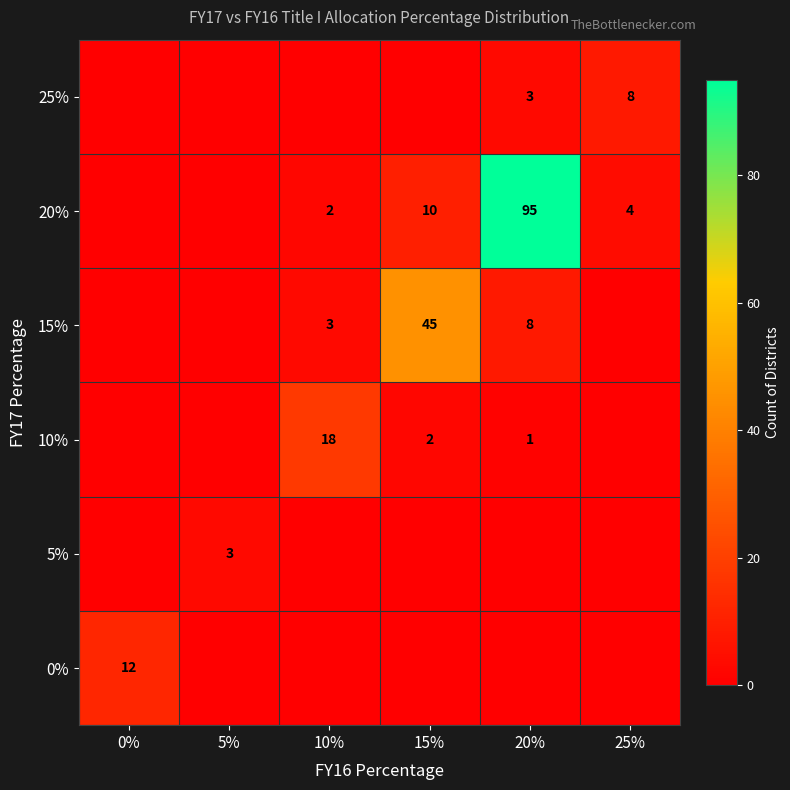

At how many categories does at least one series exceed 48?

1